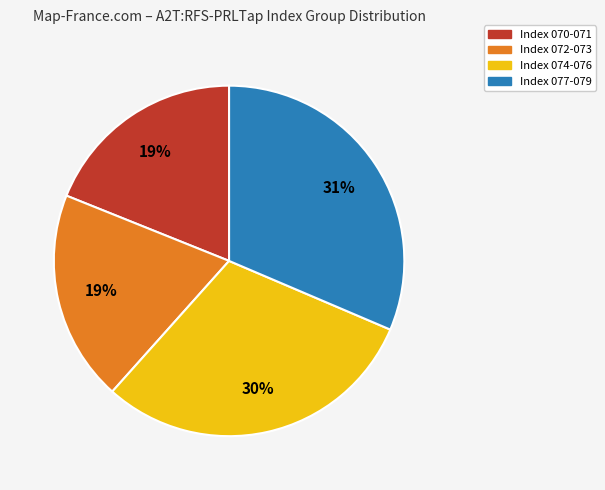

To the nearest percent, what is the average slice percentage?

25%